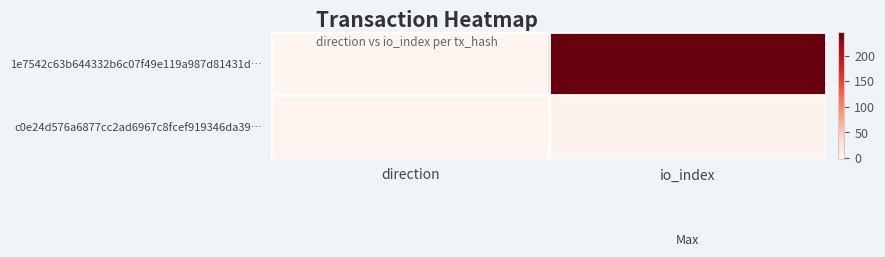

Rank the series by their average value, from highest to lowest.

1e7542c63b644332b6c07f49e119a987d81431d…, c0e24d576a6877cc2ad6967c8fcef919346da39…